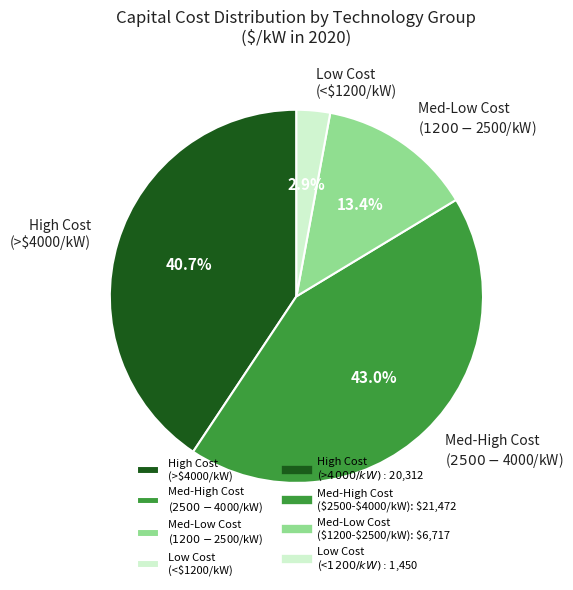

What portion of the pie excludes Low Cost (<$1200/kW)?

97.1%